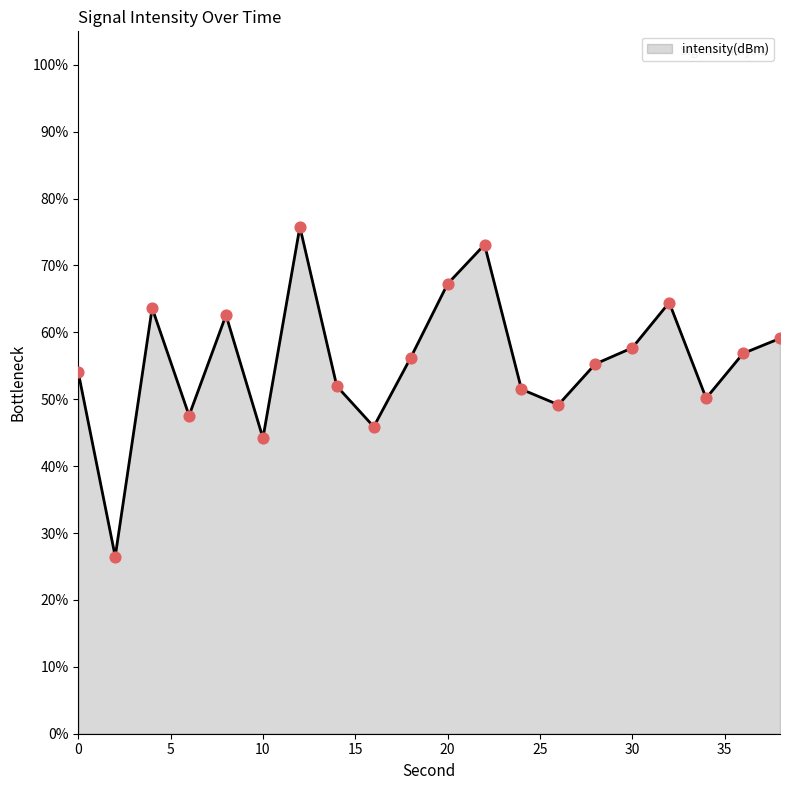

What is the minimum value shown in the chart?

26.5